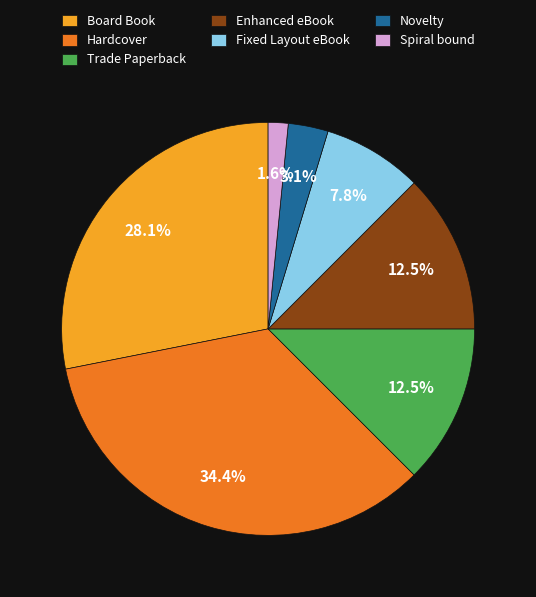

How many slices are in this pie chart?

7